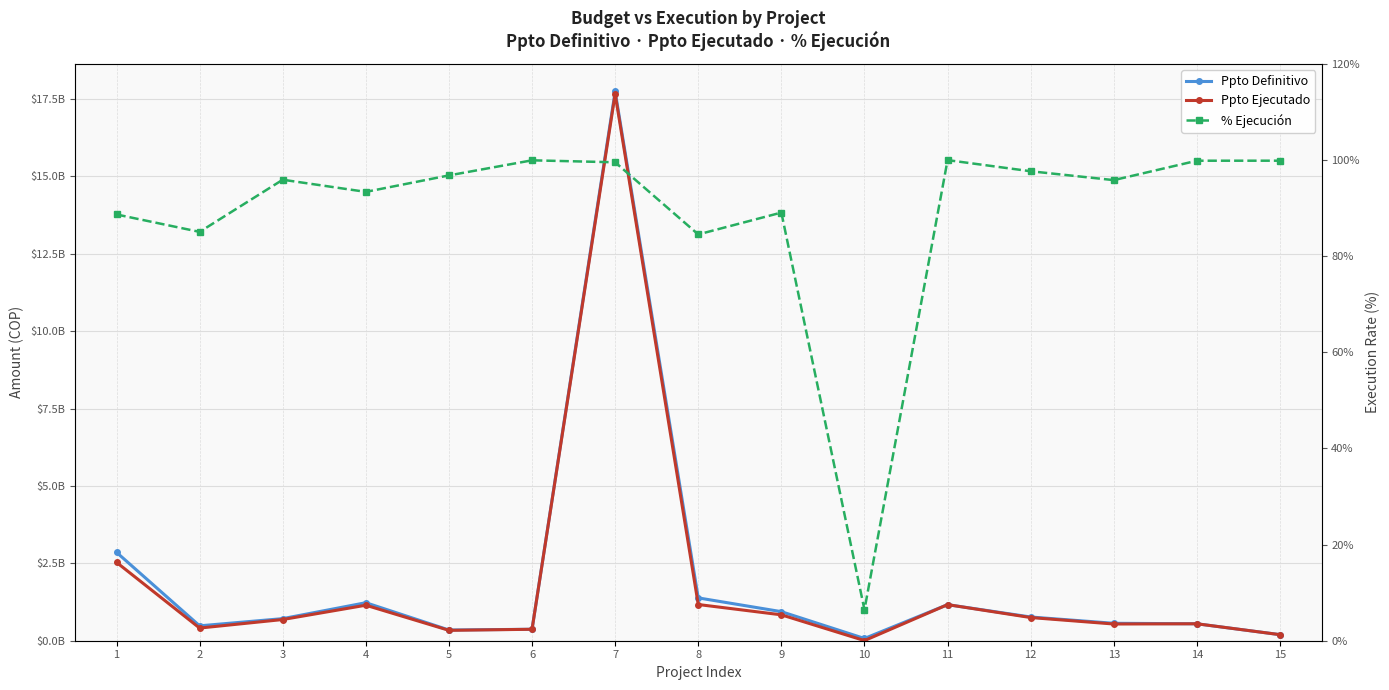

Does the chart have visible grid lines?

Yes